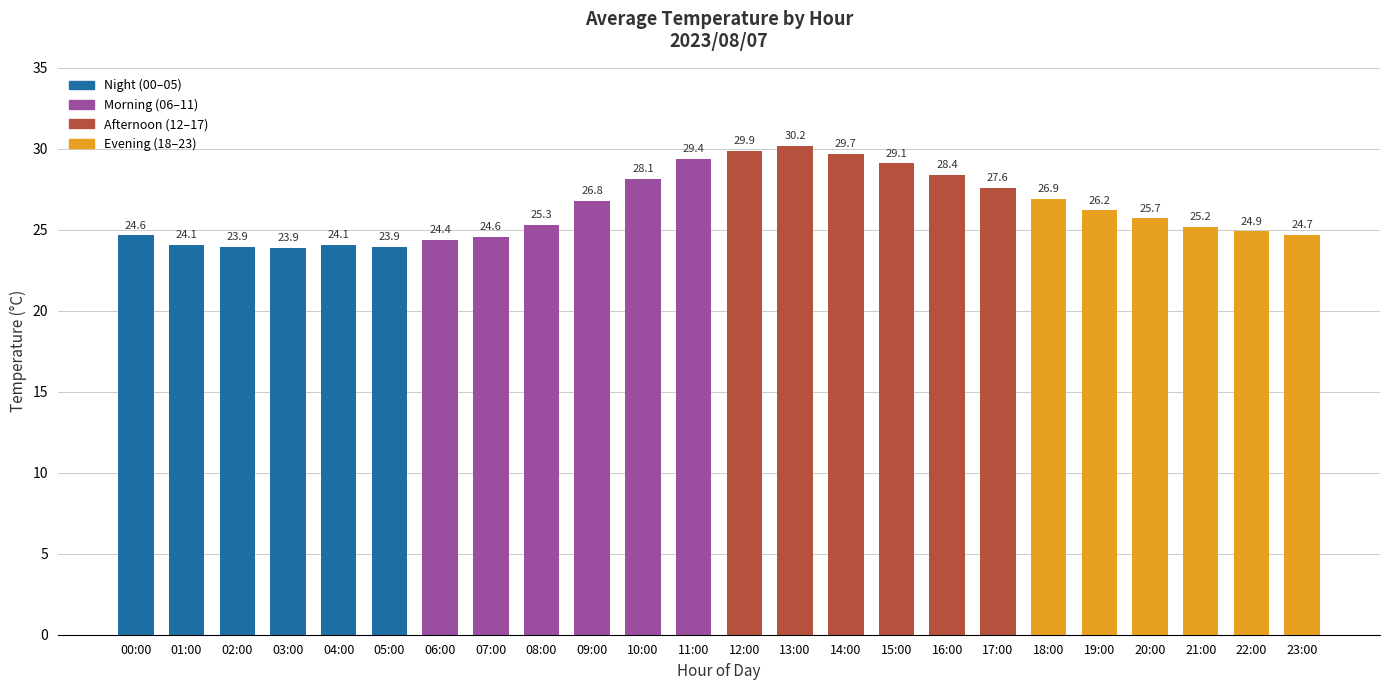

Is it true that the value at 15:00 is 29.1?

True